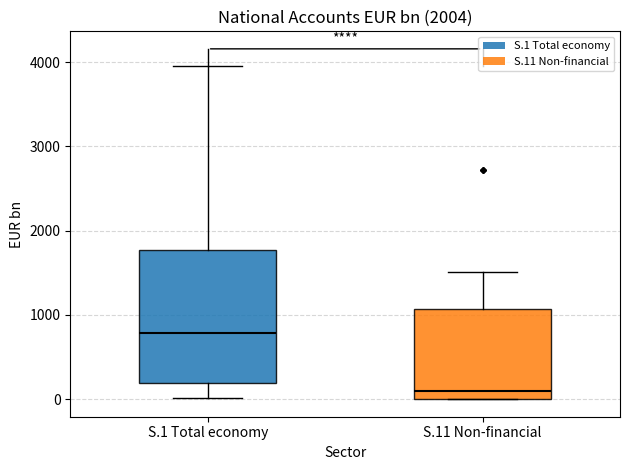

Comparing the boxes themselves (not the whiskers), which one is the tallest?

S.1 Total economy